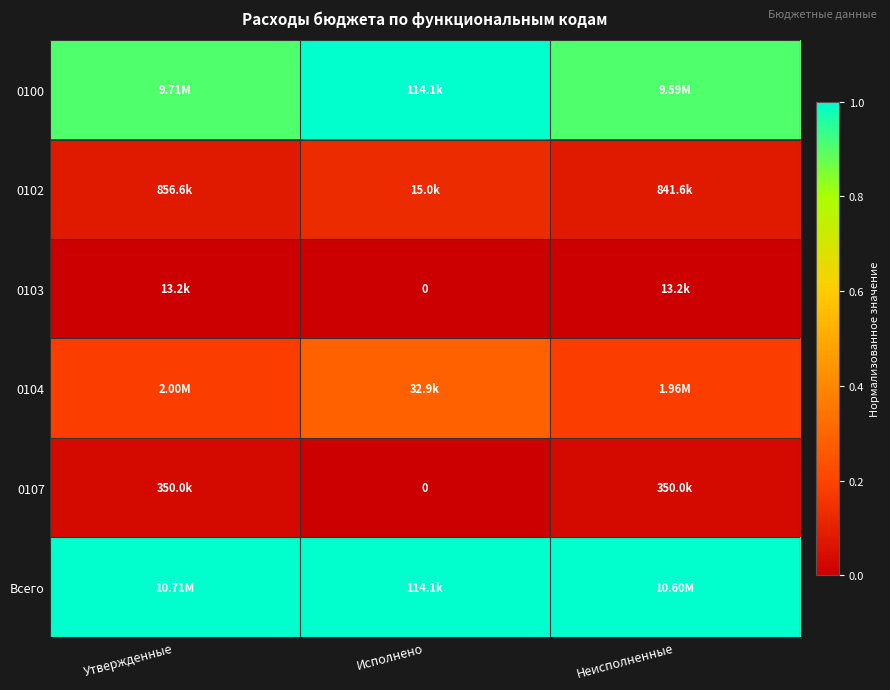

At which label does 0107 reach its minimum?

Исполнено